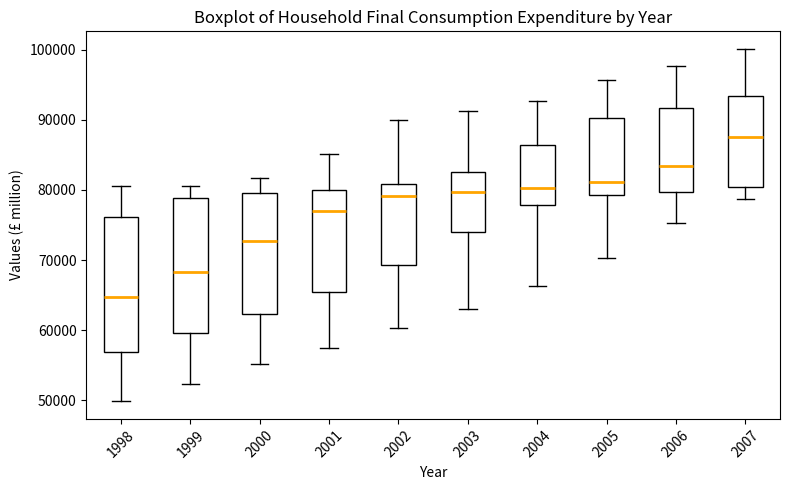

Which box has the lowest median line?

1998